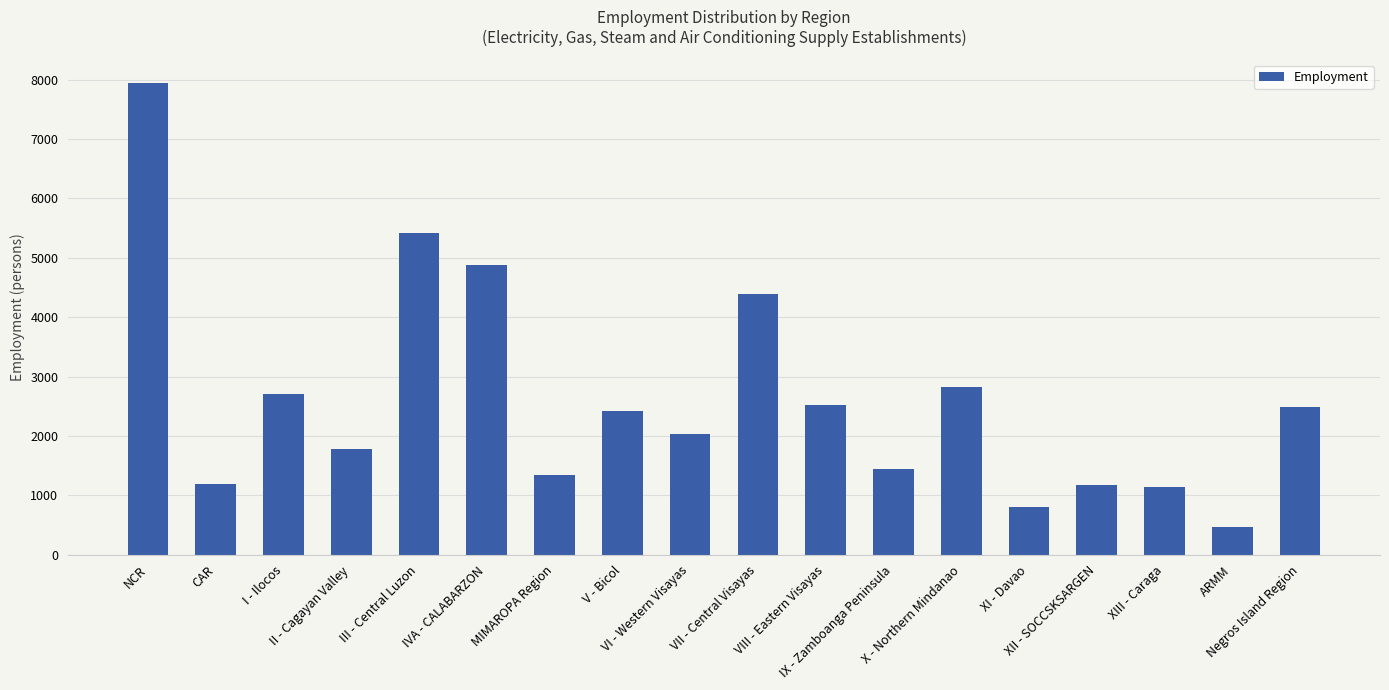

True or false: the data shows 2894 at III - Central Luzon.

False